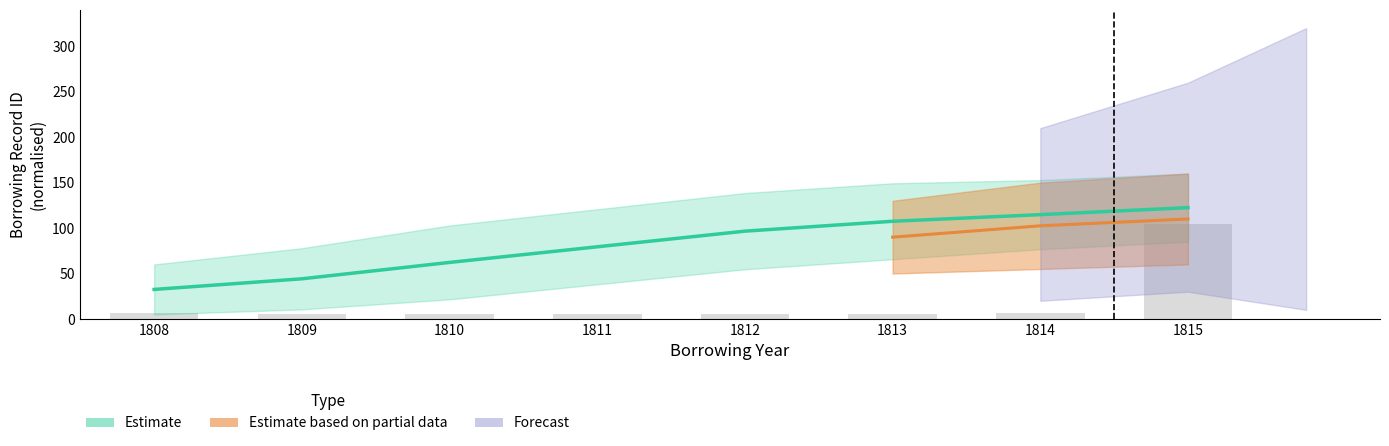

The bnid_mean series shows 15.0 at 1809. True or false?

False